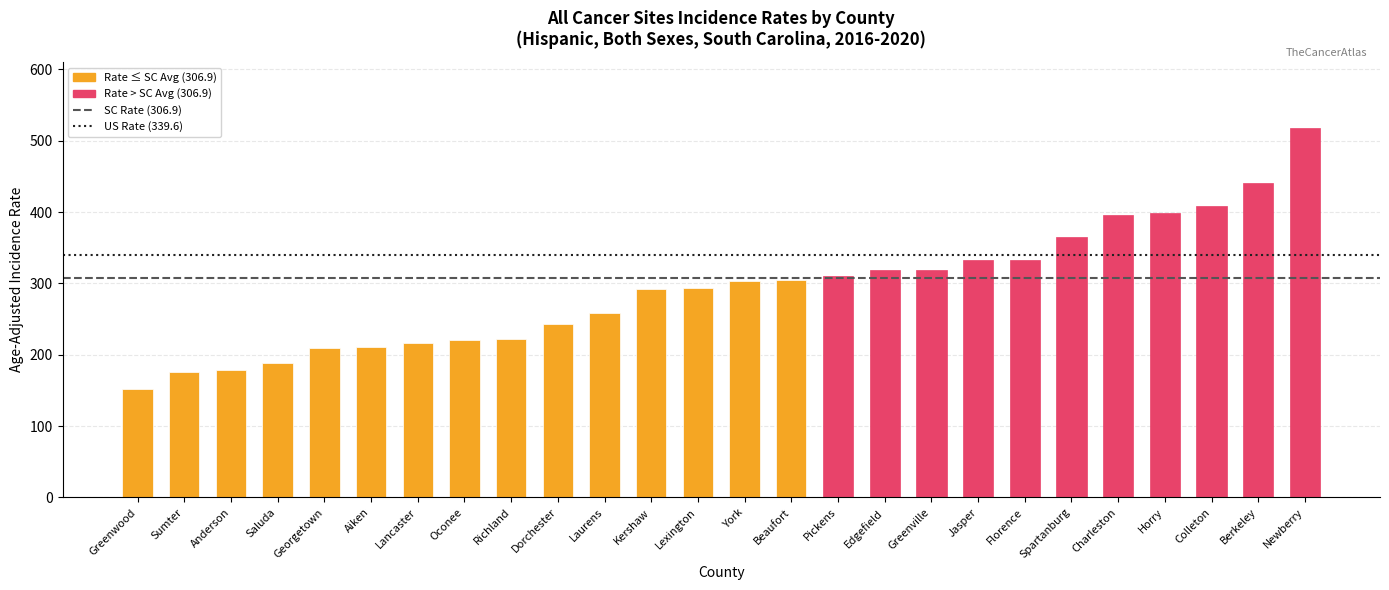

Between Lancaster and Spartanburg, which is larger?

Spartanburg